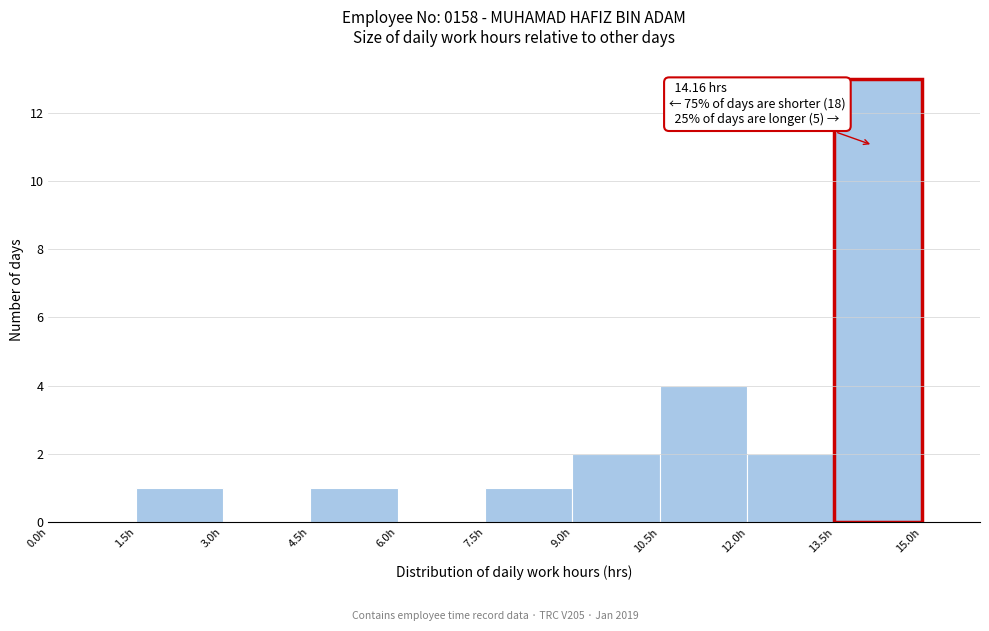

Which range on the x-axis has the tallest bar?

13.5 to 15.0